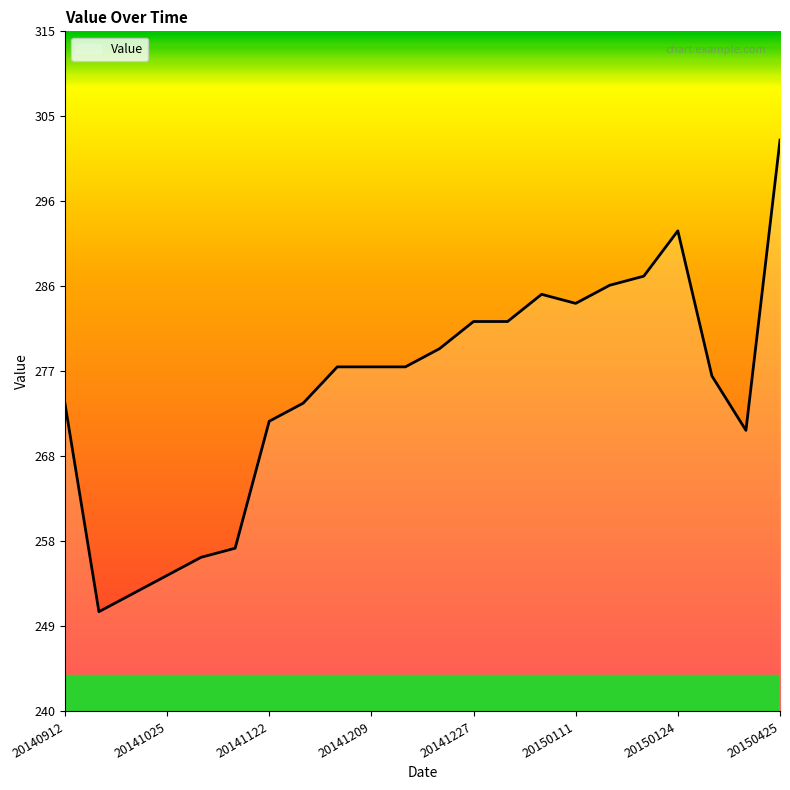

How many interior local valleys (lower than both neighbors) does the data have?

3